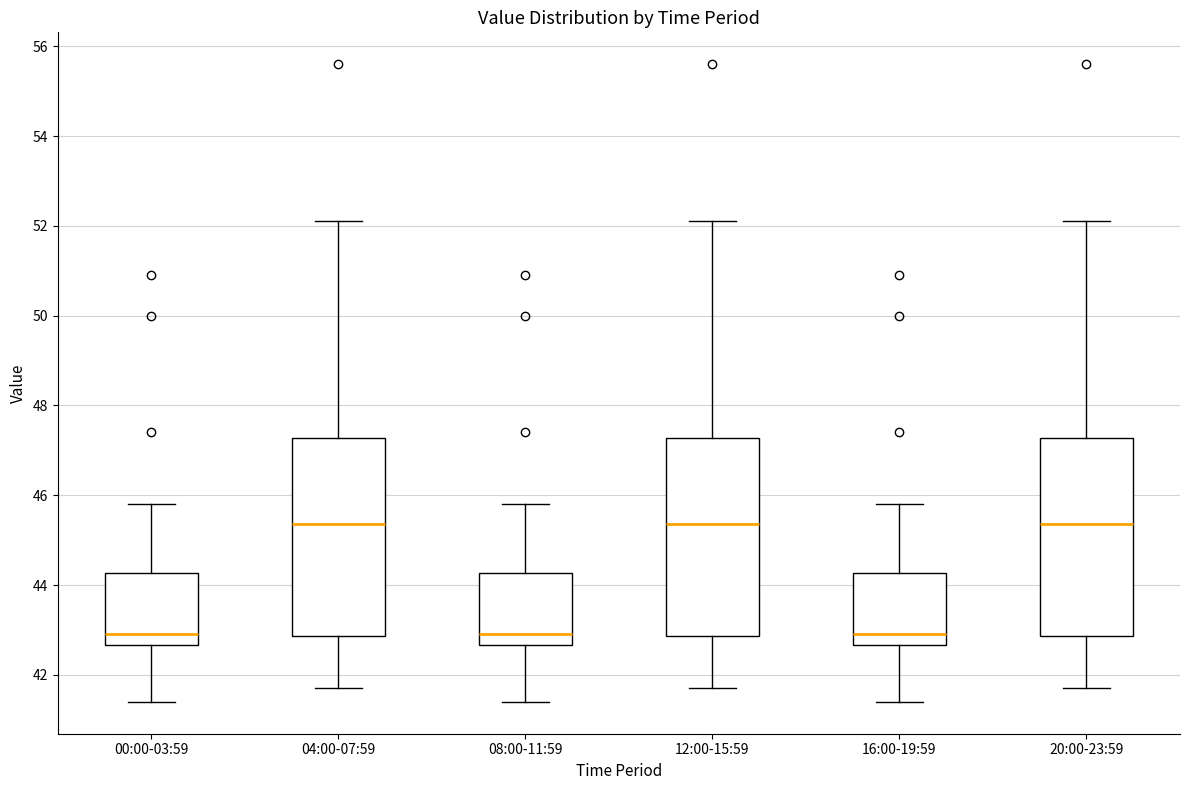

Reading left to right, read every box against the y-axis: the position of its median line, the range the box covers, and the ends of its whiskers. The values are not printed on the chart, so give them approximately, as read against the axis.

00:00-03:59: median 43.0, box 42.6 to 44.2, whiskers 41.4 to 45.8
04:00-07:59: median 45.4, box 42.8 to 47.2, whiskers 41.8 to 52.2
08:00-11:59: median 43.0, box 42.6 to 44.2, whiskers 41.4 to 45.8
12:00-15:59: median 45.4, box 42.8 to 47.2, whiskers 41.8 to 52.2
16:00-19:59: median 43.0, box 42.6 to 44.2, whiskers 41.4 to 45.8
20:00-23:59: median 45.4, box 42.8 to 47.2, whiskers 41.8 to 52.2